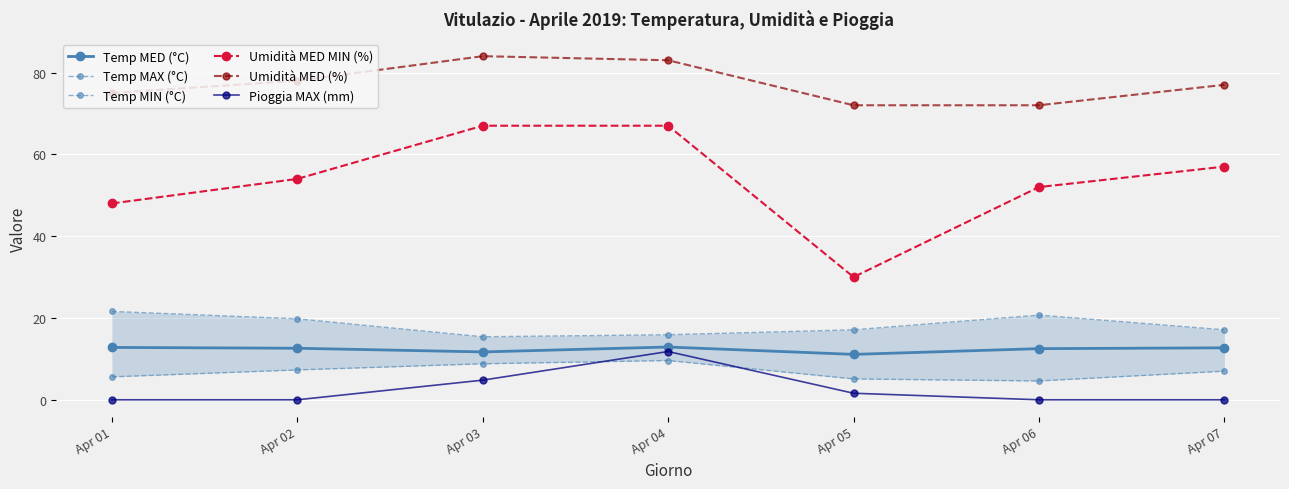

What is the difference between the maximum and minimum values in the Pioggia MAX (mm) series?

11.8